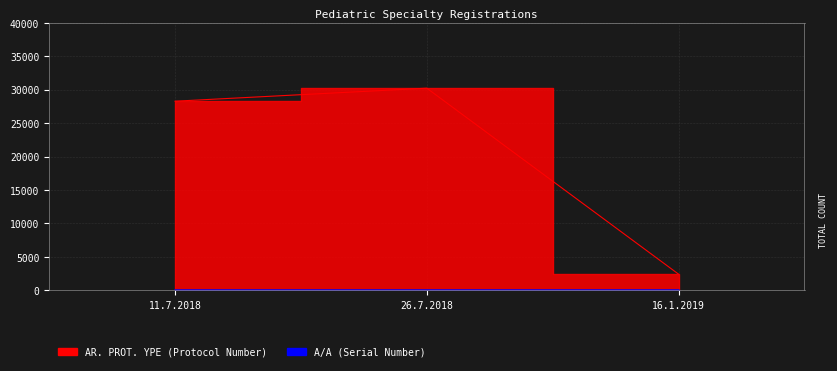

Is the value of AR. PROT. YPE at 26.7.2018 greater than the value of A/A at 11.7.2018?

Yes